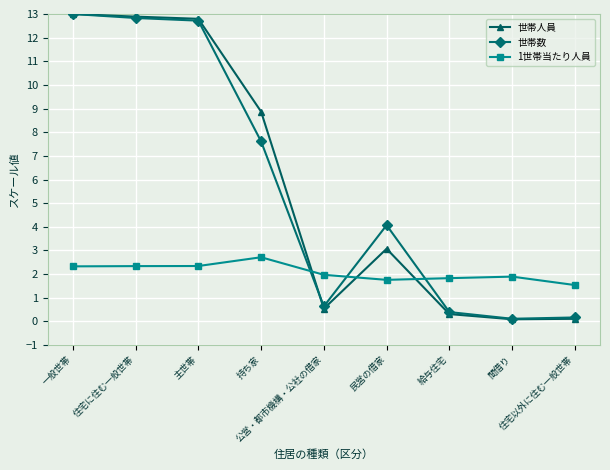

What is the total value across all series at 民営の借家?

8.9